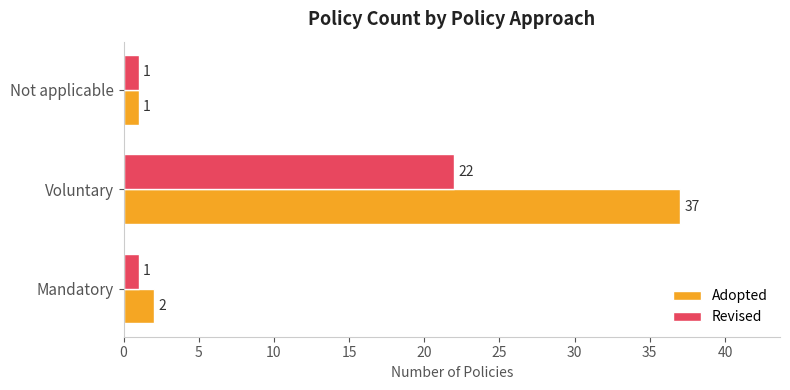

At which label does Adopted reach its peak?

Voluntary